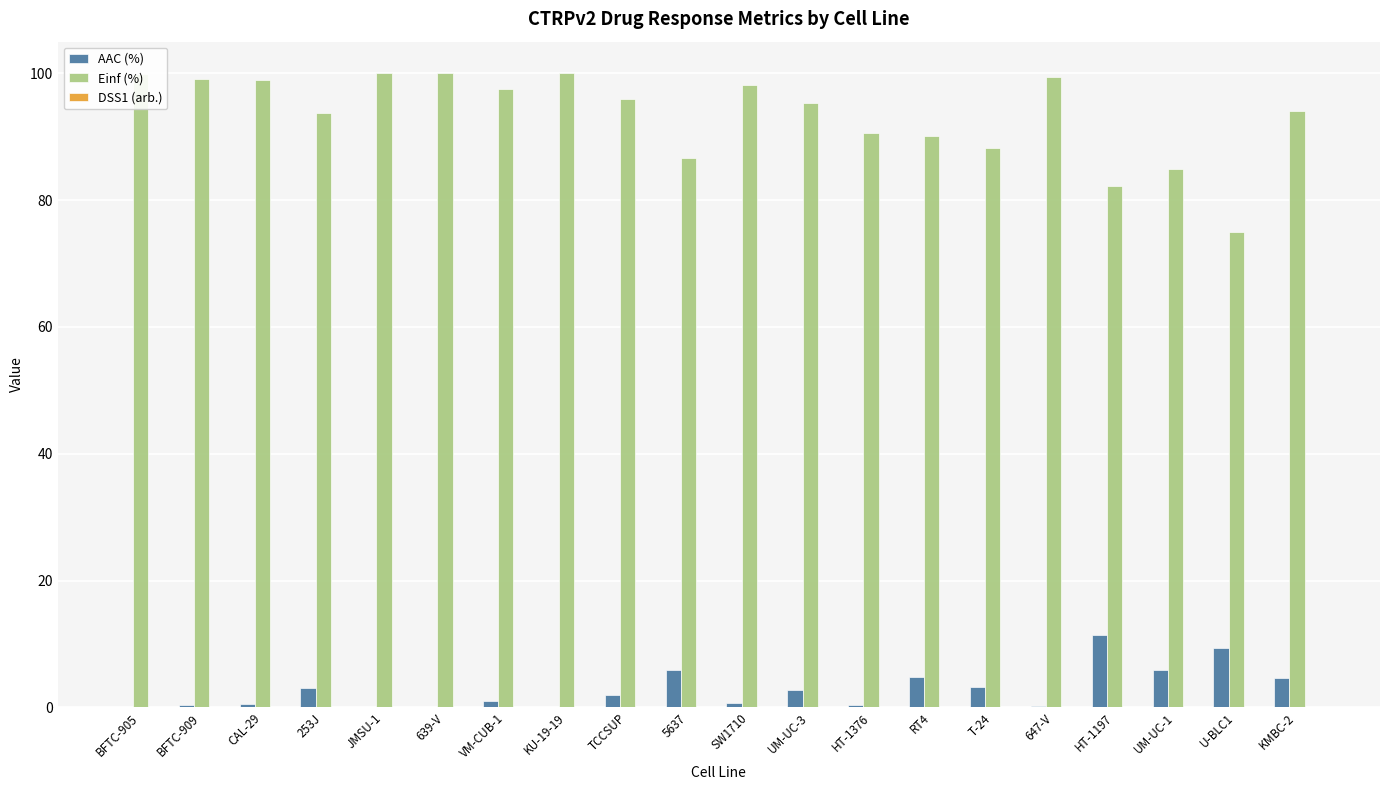

Which series has the widest spread of values?

Einf (%)